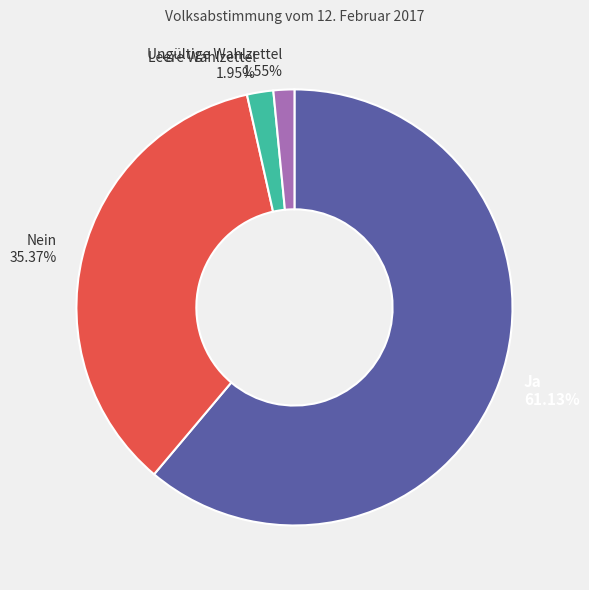

Which has a higher value, Ungültige Wahlzettel or Ja?

Ja